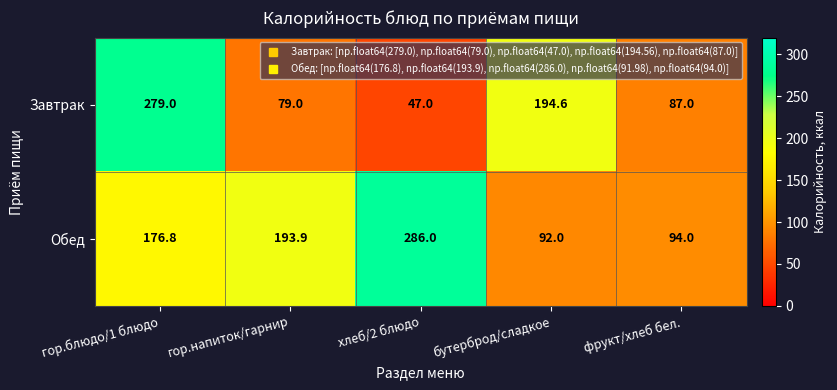

What is the sum of all Завтрак values?

686.6